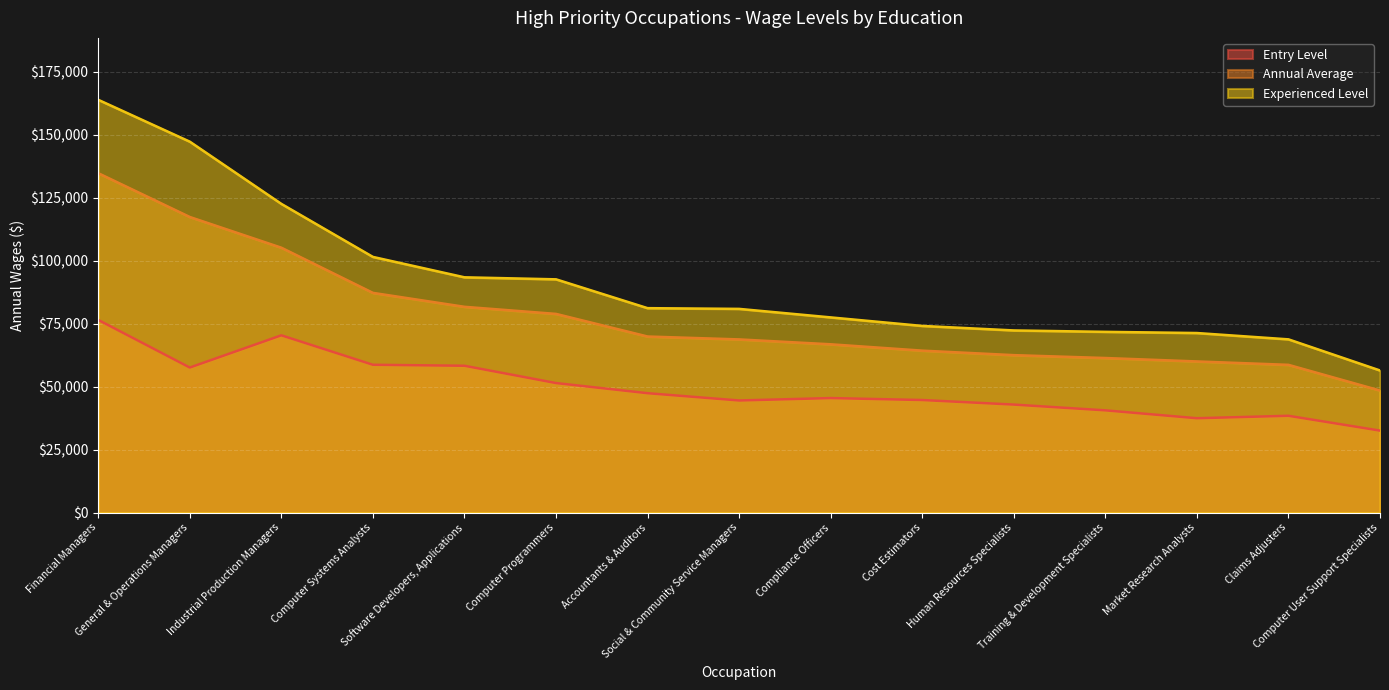

True or false: Entry Level and Annual Average cross at least once.

False